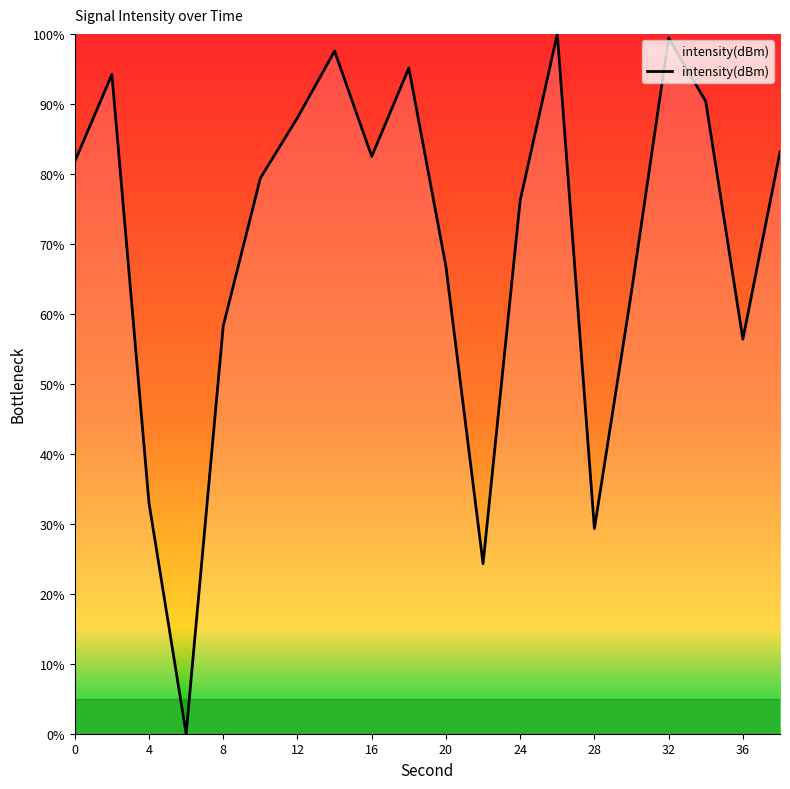

What is the maximum value shown in the chart?

100.0